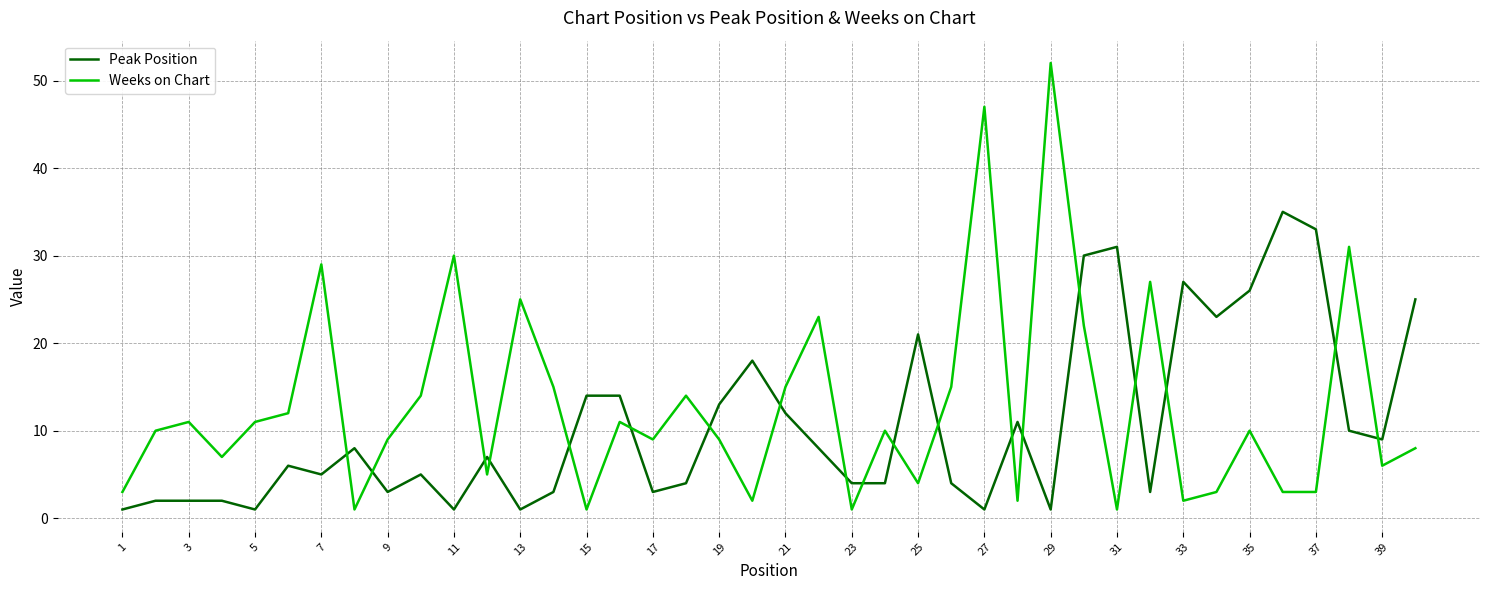

True or false: Weeks on Chart has more than 0 points higher than both neighbors.

True